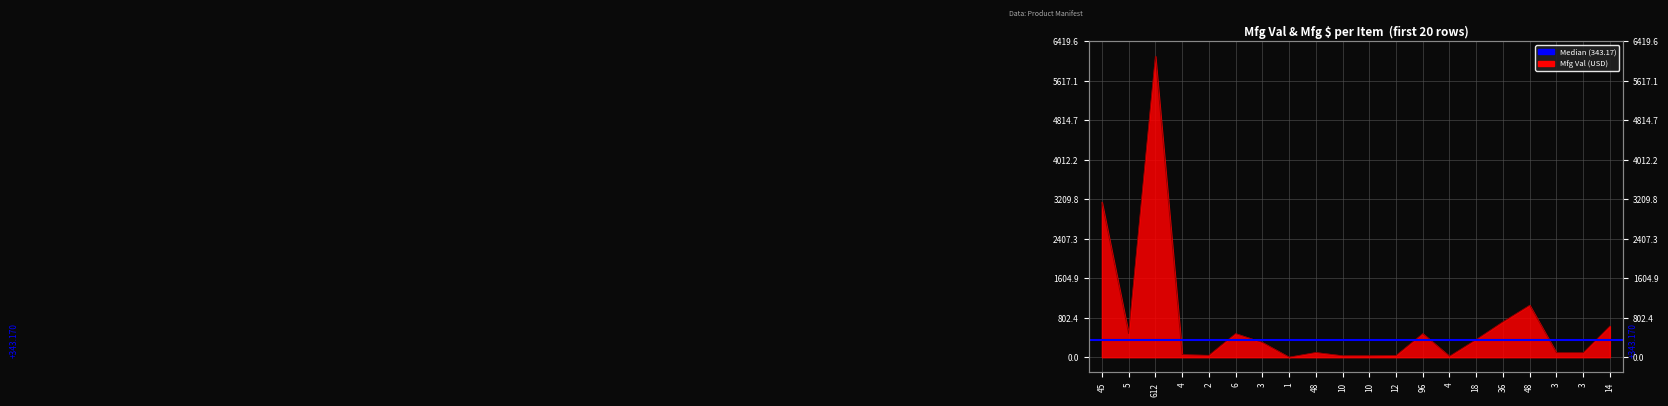

Reading left to right, extract all data points from this chart.

3149.1	474.9	6113.9	52.0	38.8	479.9	300.0	2.0	95.5	29.9	29.9	35.9	479.0	20.0	359.8	719.6	1055.5	90.0	90.0	633.1